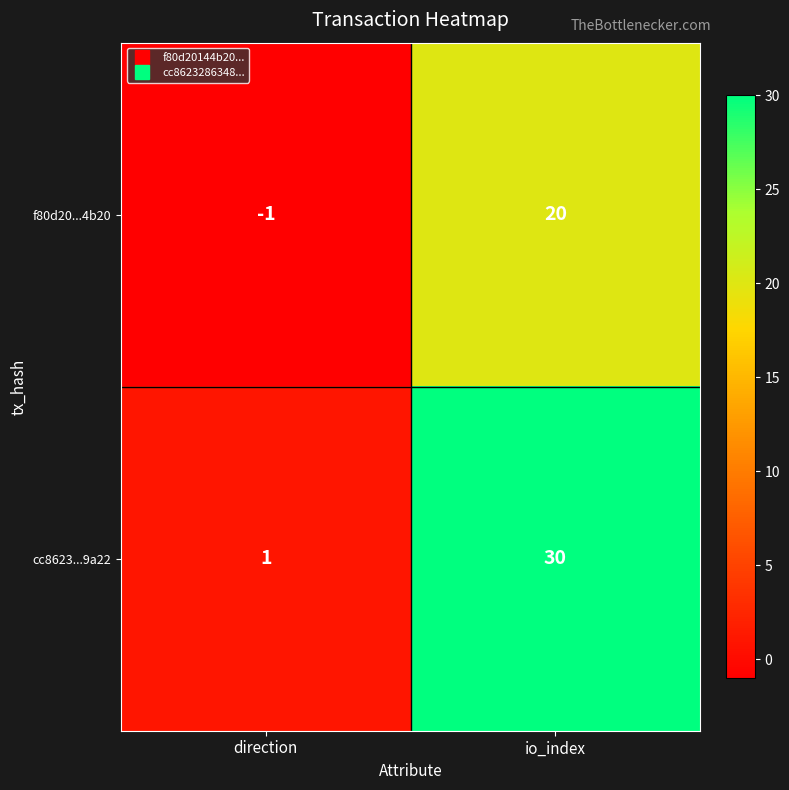

What is the minimum value shown in the chart?

-1